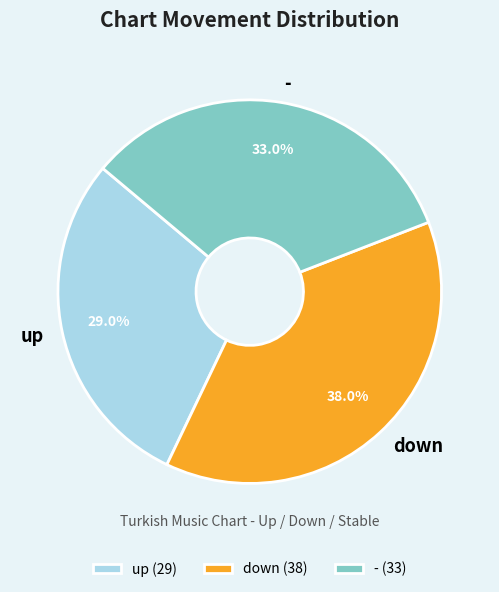

Does any single category account for the majority?

No